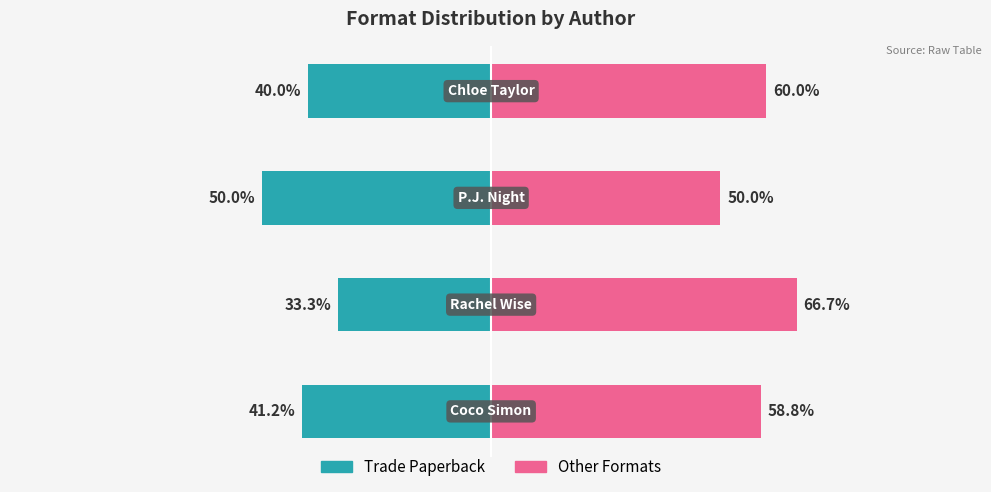

Is the value of Trade Paperback at 1 greater than the value of Other Formats at 0?

No